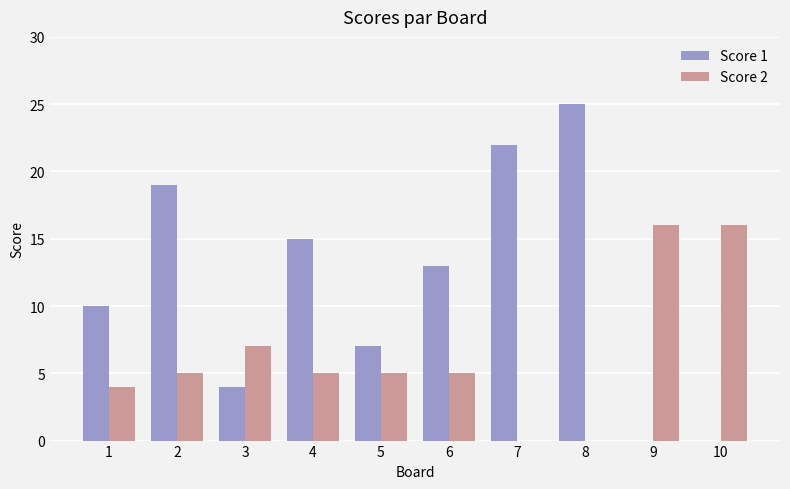

Is the value of Score 2 at 7 greater than the value of Score 1 at 6?

No